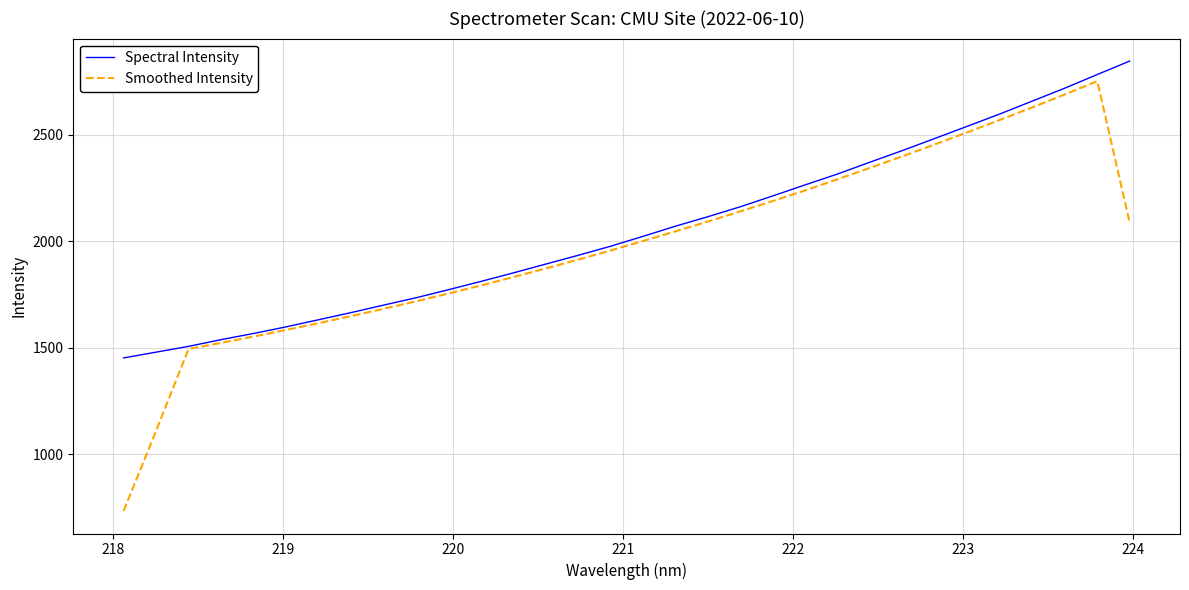

What is the minimum value shown in the chart?

732.6